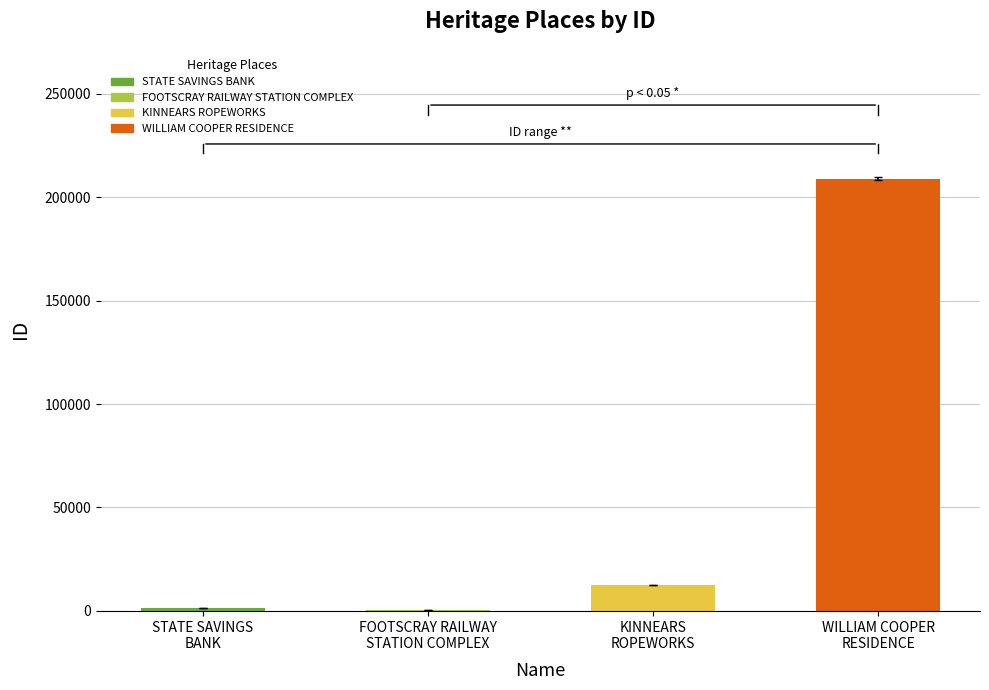

What is the greatest value displayed?

208949